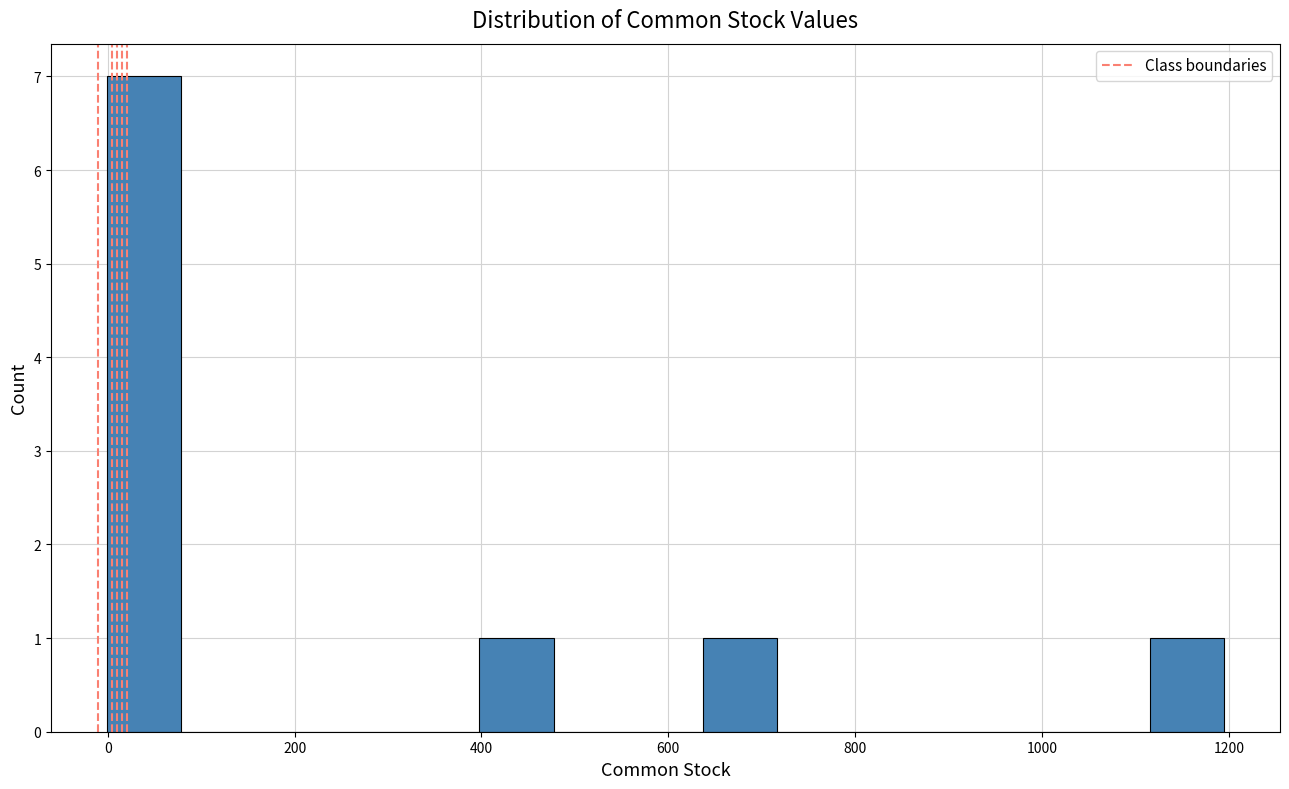

Around what value on the x-axis is the tallest bar? Give the approximate position of its centre, as read against the axis.

40